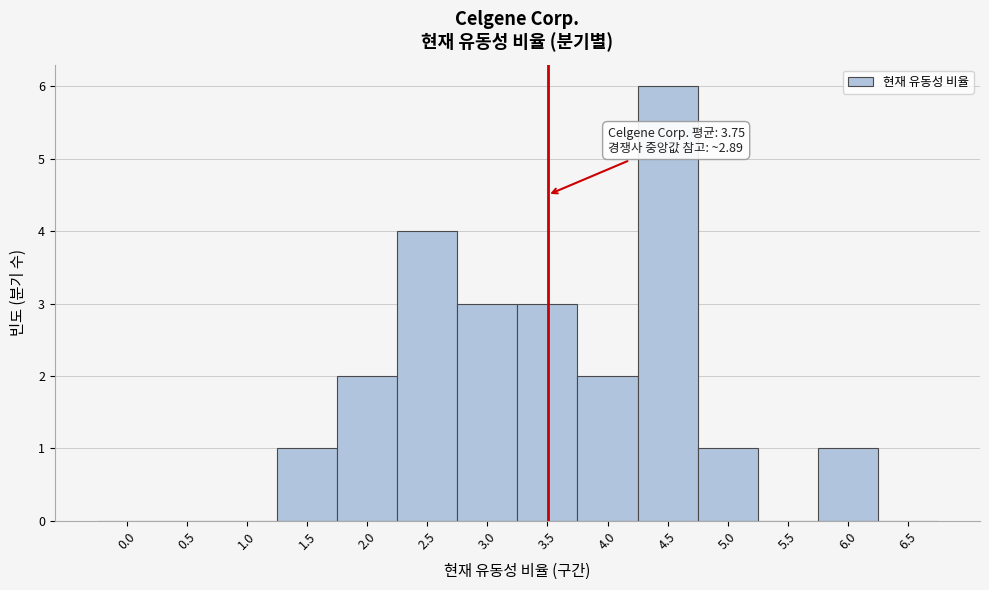

Reading left to right, what are all the values shown in this chart?

0.0=0	0.5=0	1.0=0	1.5=1	2.0=2	2.5=4	3.0=3	3.5=3	4.0=2	4.5=6	5.0=1	5.5=0	6.0=1	6.5=0